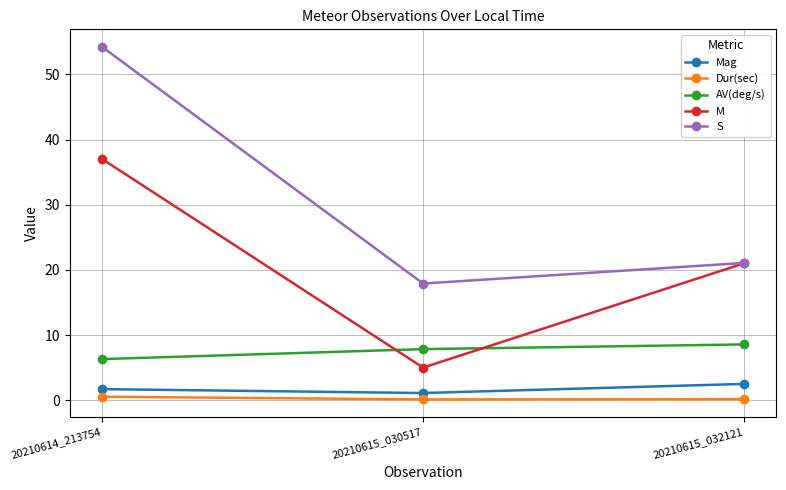

At which label does S reach its peak?

20210614_213754